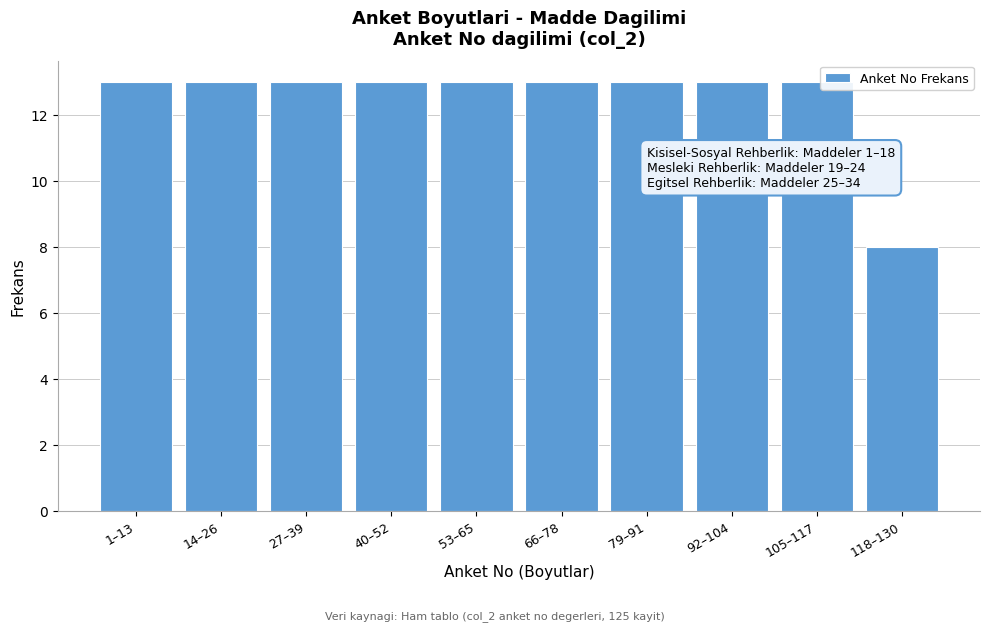

Reading left to right, transcribe all the data shown in this chart.

13	13	13	13	13	13	13	13	13	8